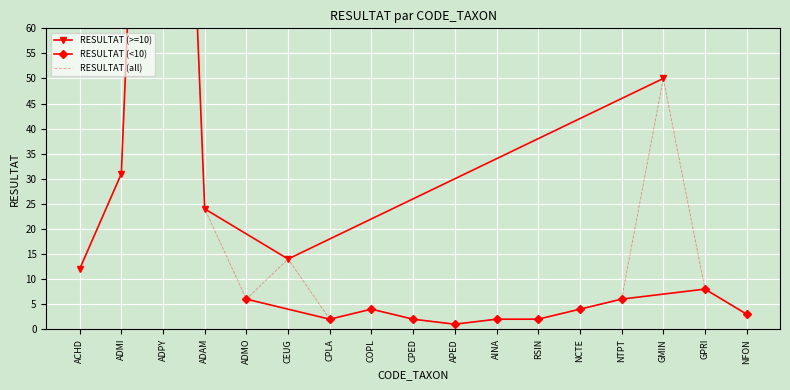

Reading right to left, extract all data points from this chart.

3	8	50	6	4	2	2	1	2	4	2	14	6	24	232	31	12